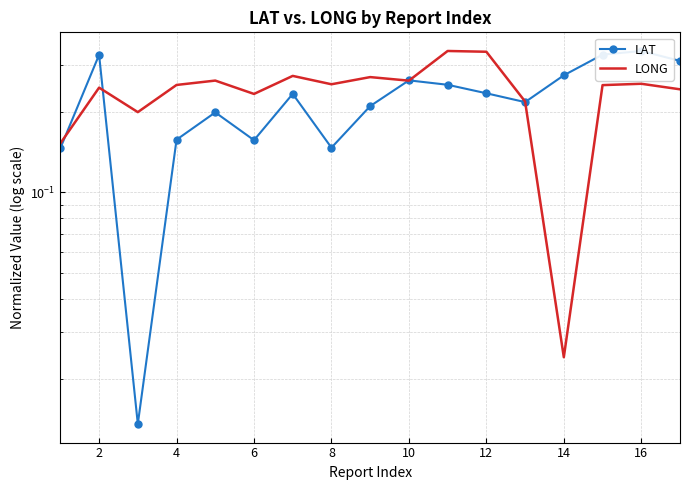

How many categories are shown in the chart?

17